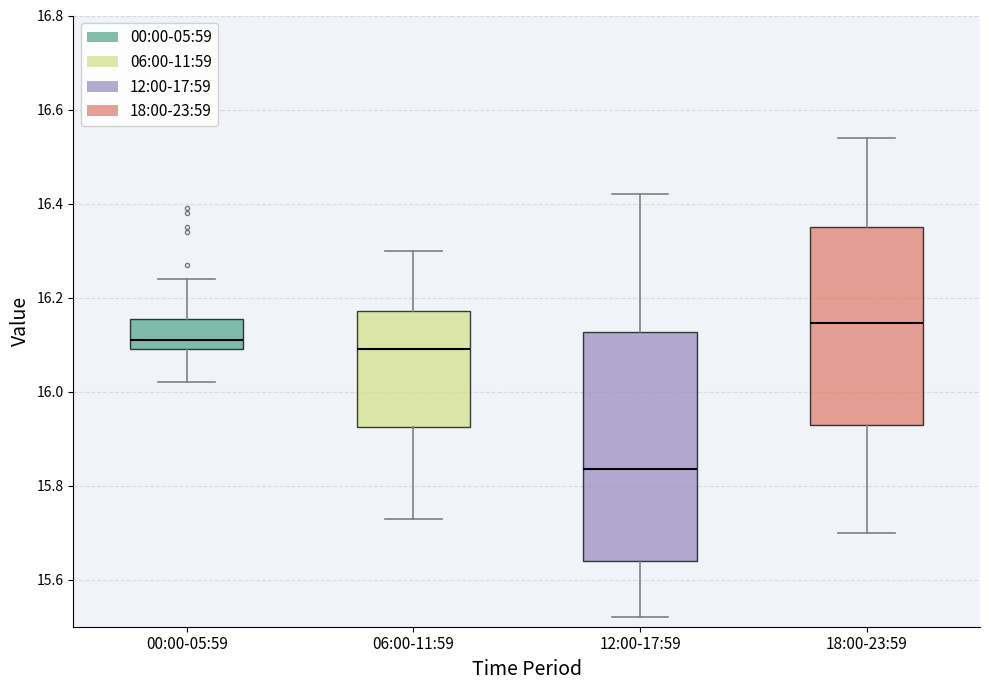

Which box's median line is the lowest?

12:00-17:59